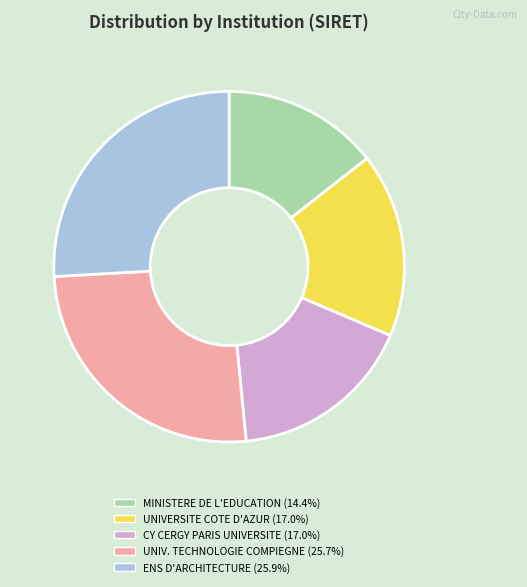

Is there any slice that represents more than half of the pie?

No